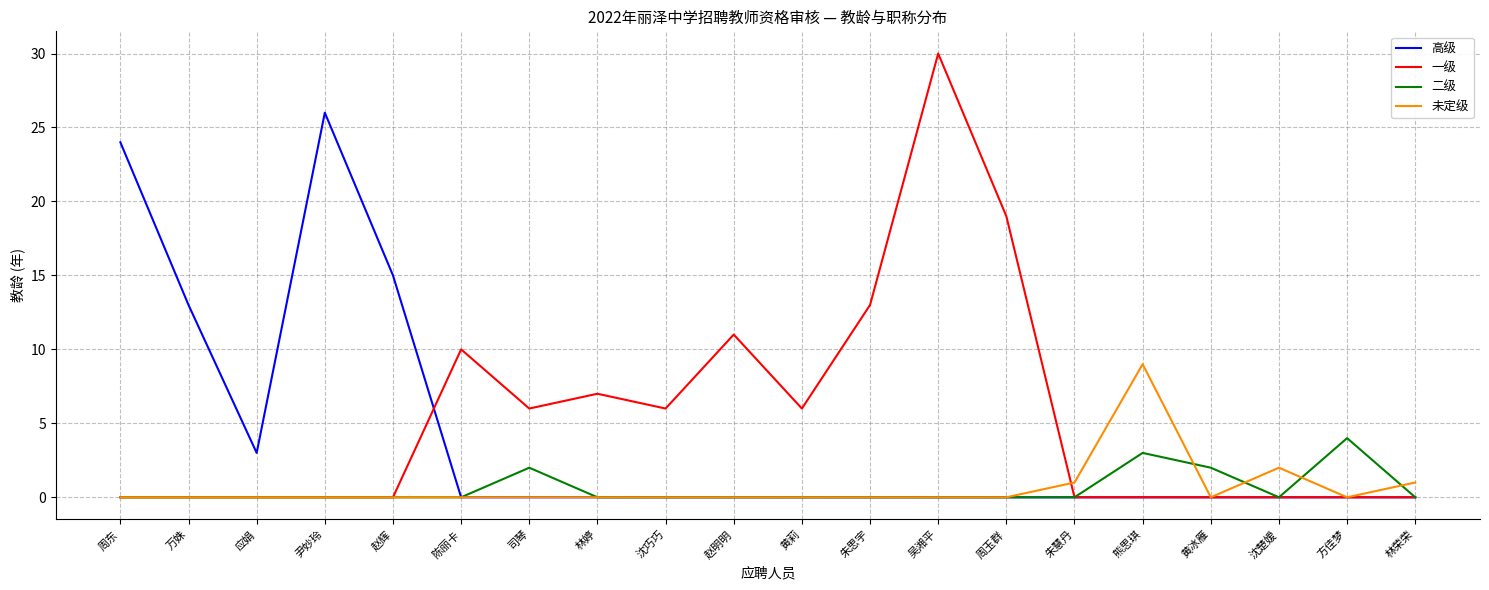

Which series has the largest range (max minus min)?

一级